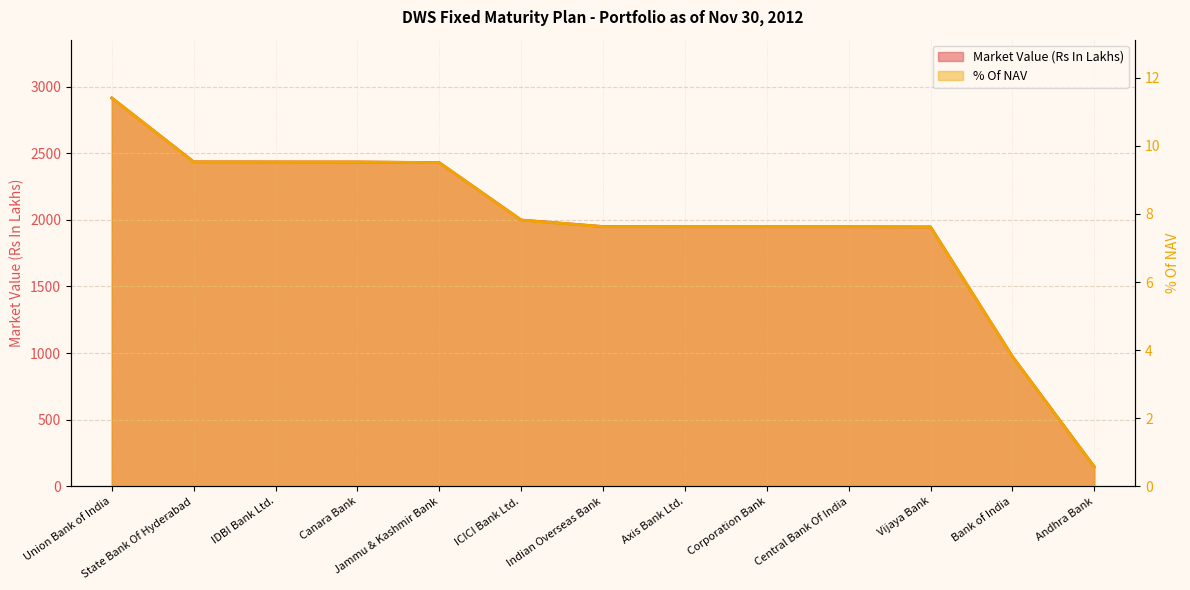

Reading left to right, transcribe all the data shown in this chart.

Market Value (Rs In Lakhs): Union Bank of India=2914.4	State Bank Of Hyderabad=2435.0	IDBI Bank Ltd.=2434.3	Canara Bank=2433.7	Jammu & Kashmir Bank=2428.5	ICICI Bank Ltd.=1998.4	Indian Overseas Bank=1949.2	Axis Bank Ltd.=1947.9	Corporation Bank=1947.9	Central Bank Of India=1947.8	Vijaya Bank=1946.5	Bank of India=973.9	Andhra Bank=146.8
% Of NAV: Union Bank of India=11.4	State Bank Of Hyderabad=9.5	IDBI Bank Ltd.=9.5	Canara Bank=9.5	Jammu & Kashmir Bank=9.5	ICICI Bank Ltd.=7.8	Indian Overseas Bank=7.6	Axis Bank Ltd.=7.6	Corporation Bank=7.6	Central Bank Of India=7.6	Vijaya Bank=7.6	Bank of India=3.8	Andhra Bank=0.6